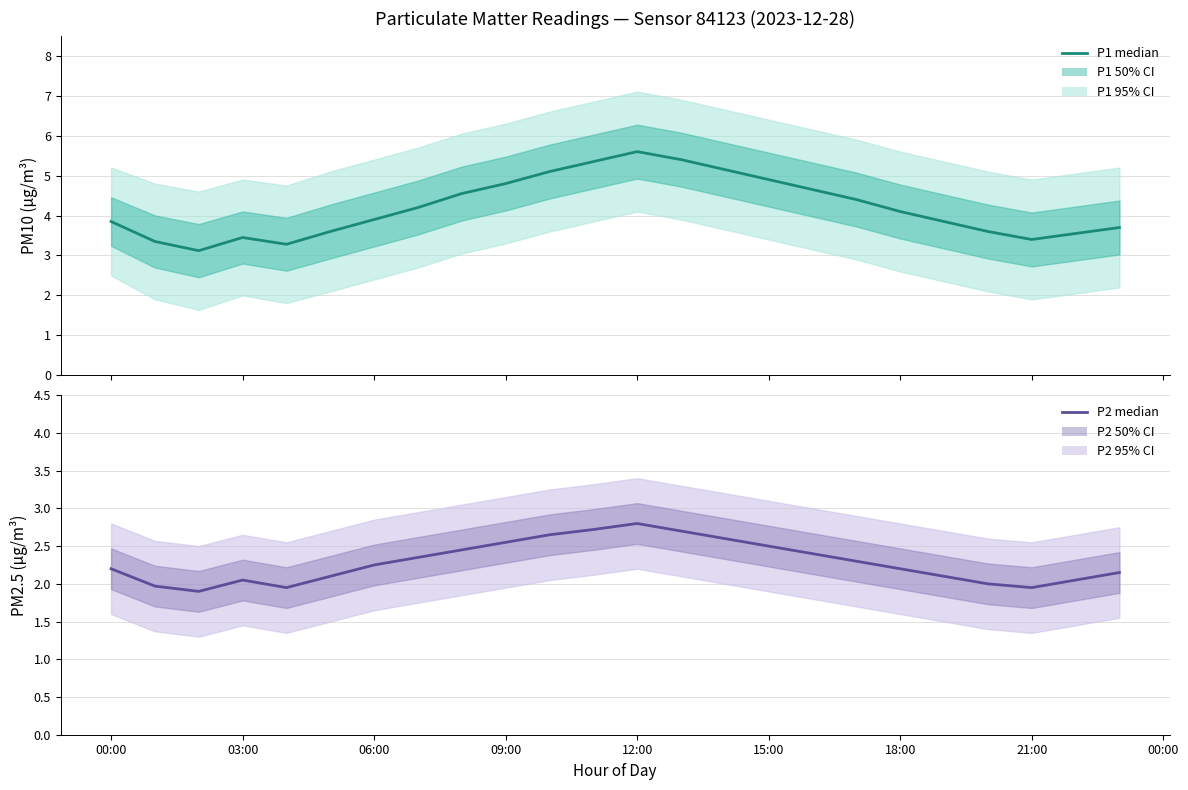

What is the average value of the P2 (PM2.5) series?

2.3